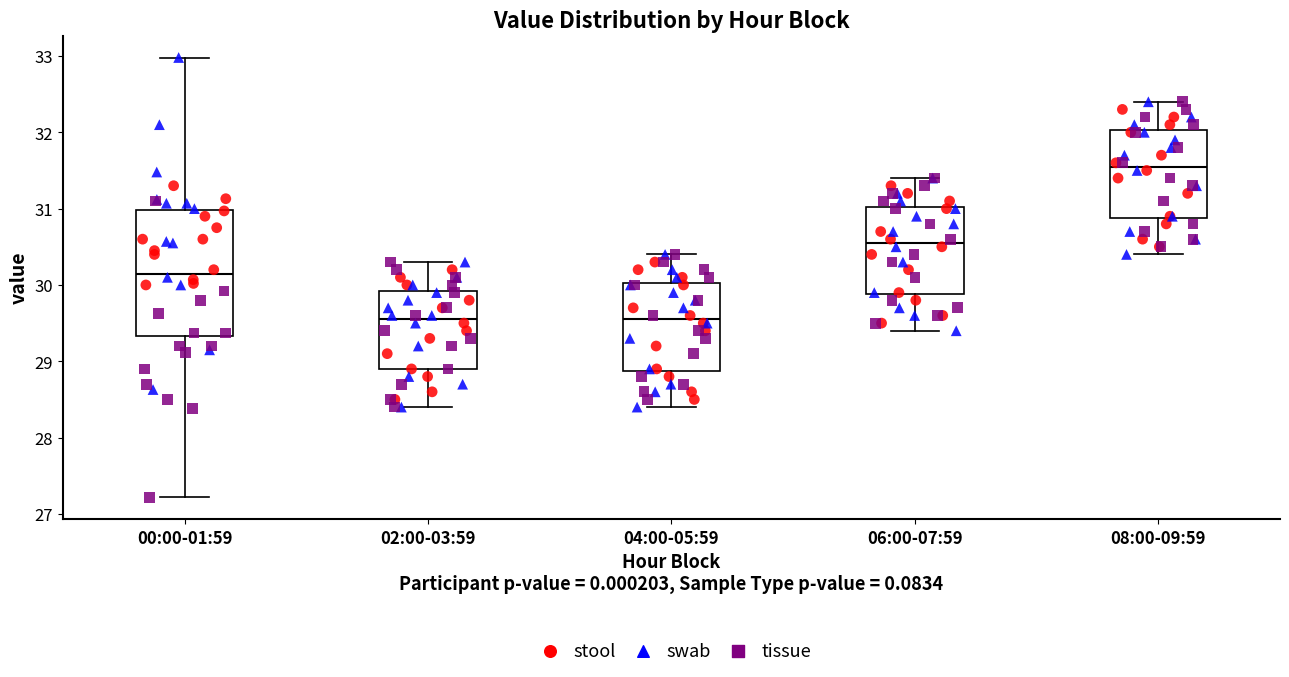

Reading left to right, read every box against the y-axis: the position of its median line, the range the box covers, and the ends of its whiskers. The values are not printed on the chart, so give them approximately, as read against the axis.

00:00-01:59: median 30.2, box 29.3 to 31.0, whiskers 27.2 to 33.0
02:00-03:59: median 29.6, box 28.9 to 29.9, whiskers 28.4 to 30.3
04:00-05:59: median 29.6, box 28.9 to 30.0, whiskers 28.4 to 30.4
06:00-07:59: median 30.6, box 29.9 to 31.0, whiskers 29.4 to 31.4
08:00-09:59: median 31.6, box 30.9 to 32.0, whiskers 30.4 to 32.4